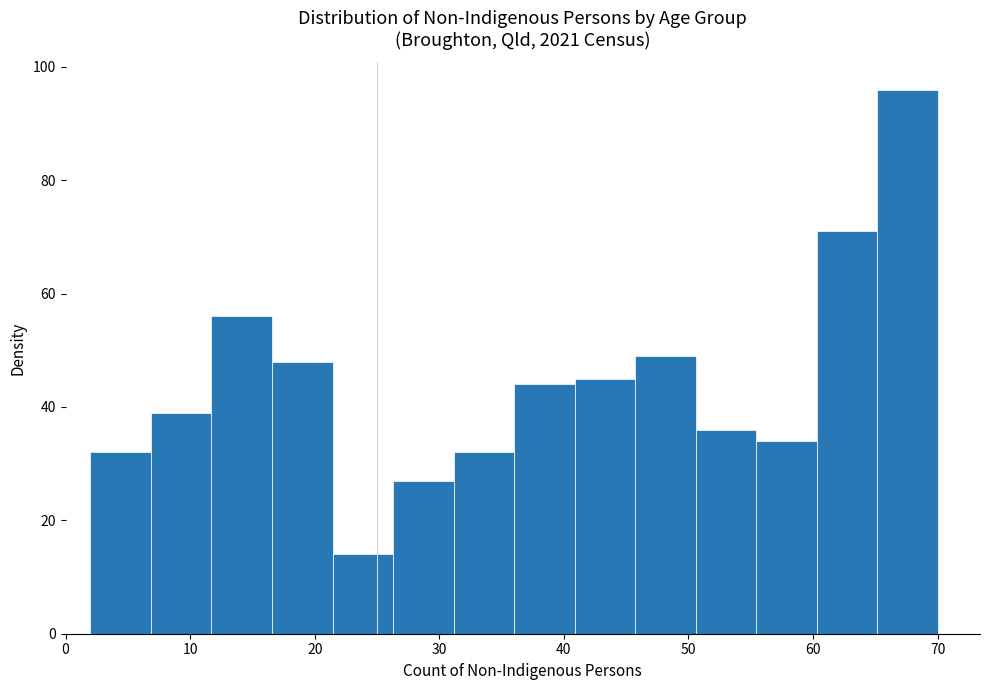

What is the height of the bar covering 41 to 46 on the x-axis? Neither the bar edges nor the heights are printed on the chart, so give them approximately, as read against the axes.

46